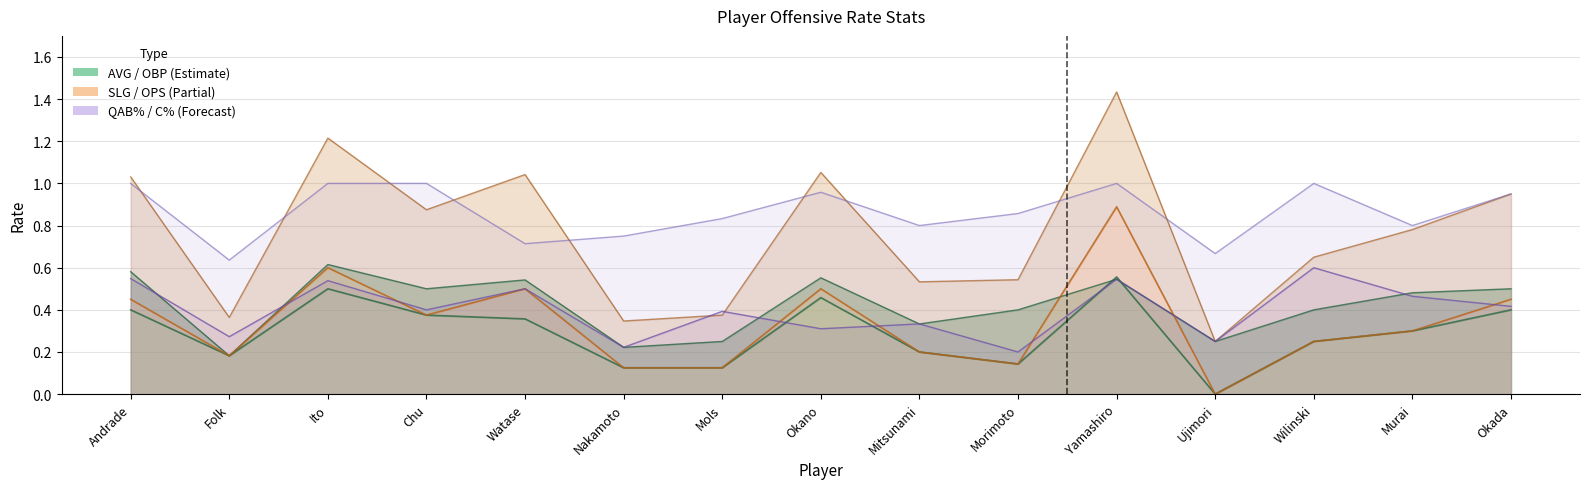

True or false: QAB% and SLG cross at least once.

True